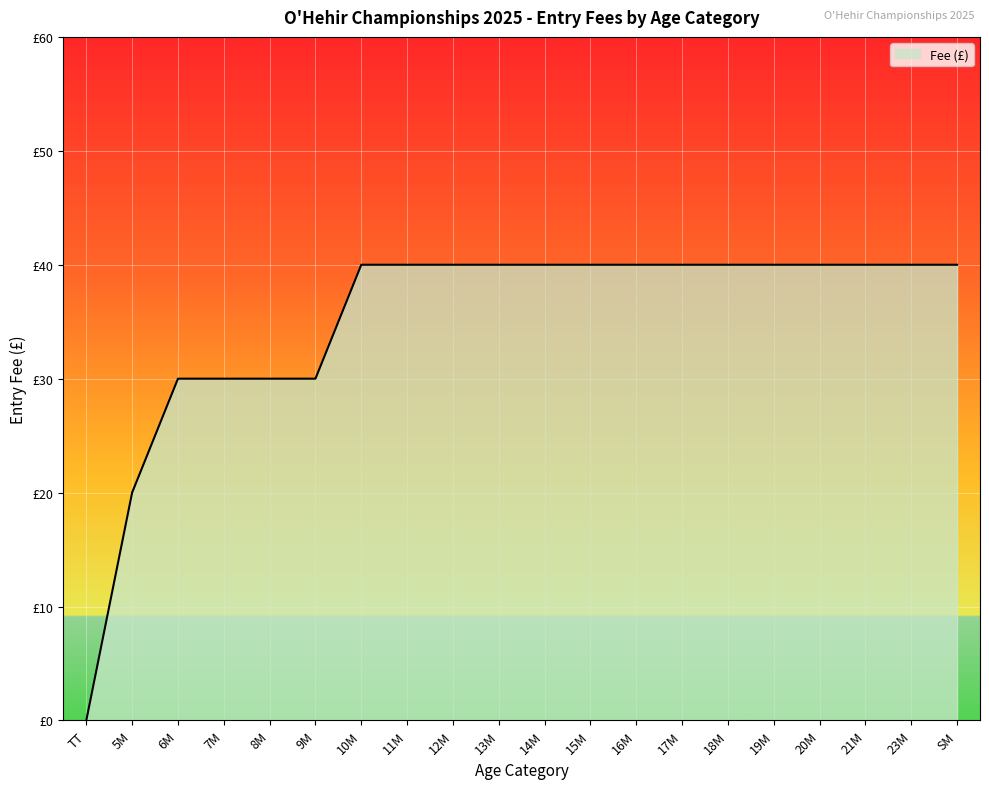

What is the sum of the values at 14M and 23M?

80